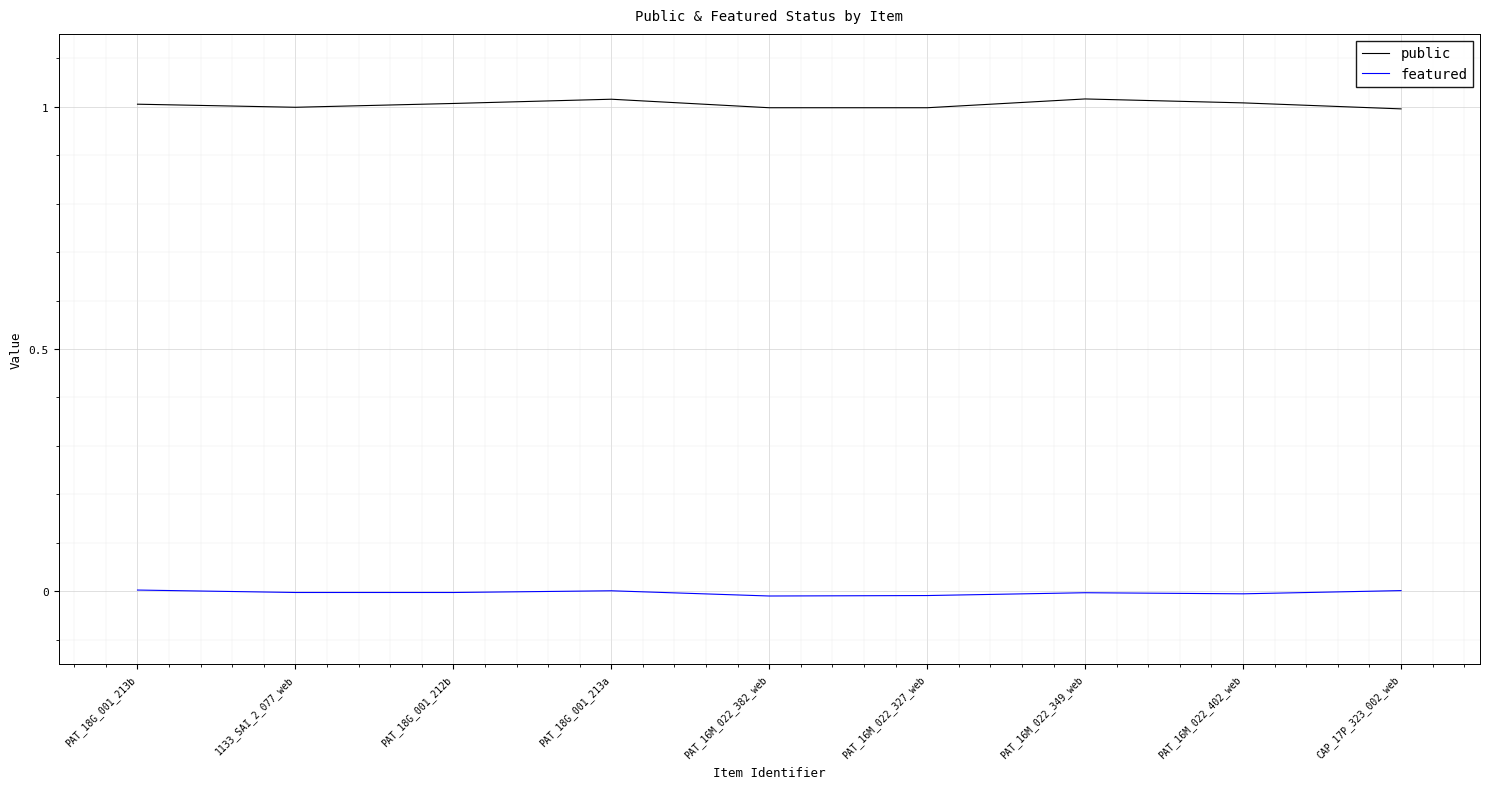

Is the value of public at PAT_18G_001_213b greater than the value of featured at PAT_16M_022_402_web?

Yes